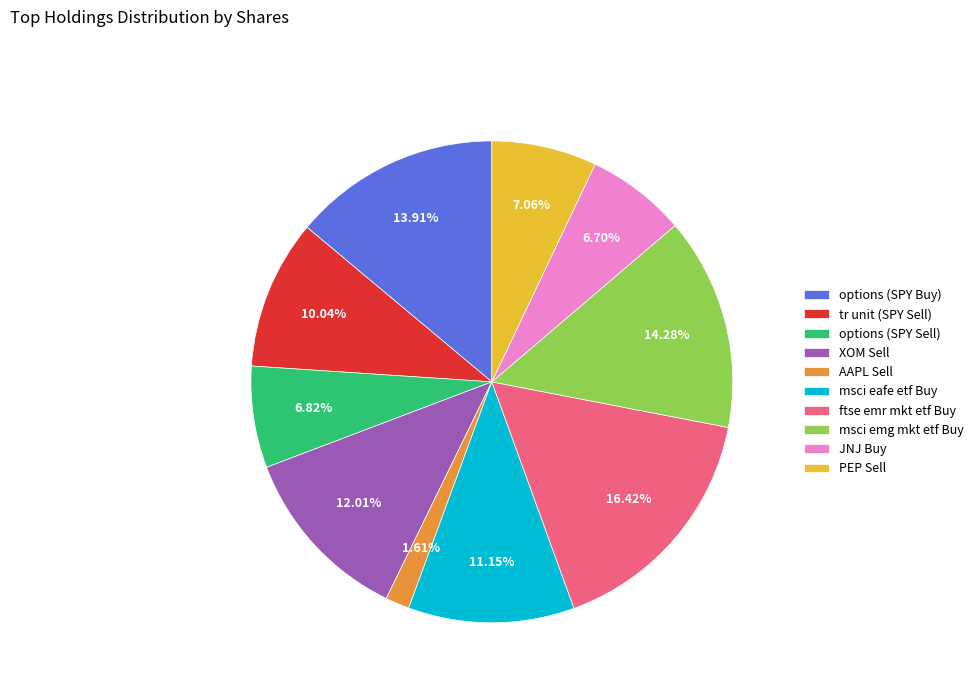

Is it true that XOM Sell is 12% of the pie?

True